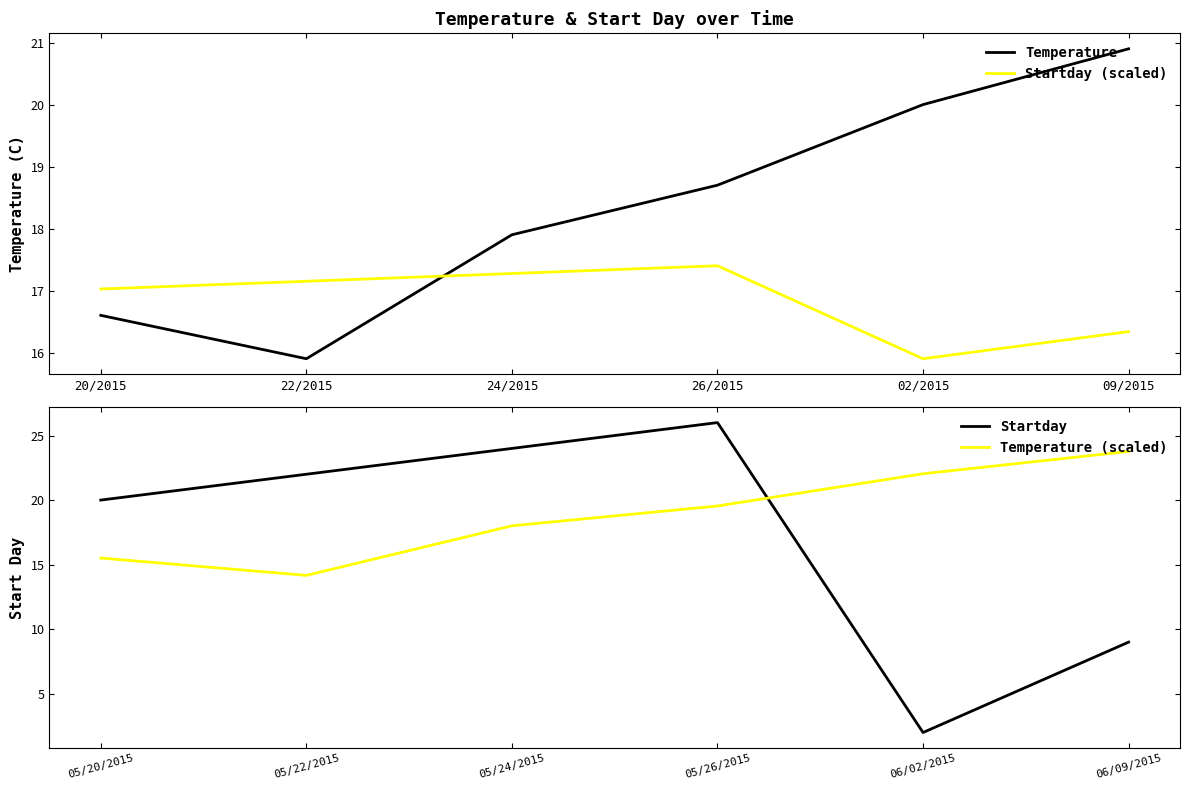

True or false: Temperature has more than 0 interior local peaks.

False